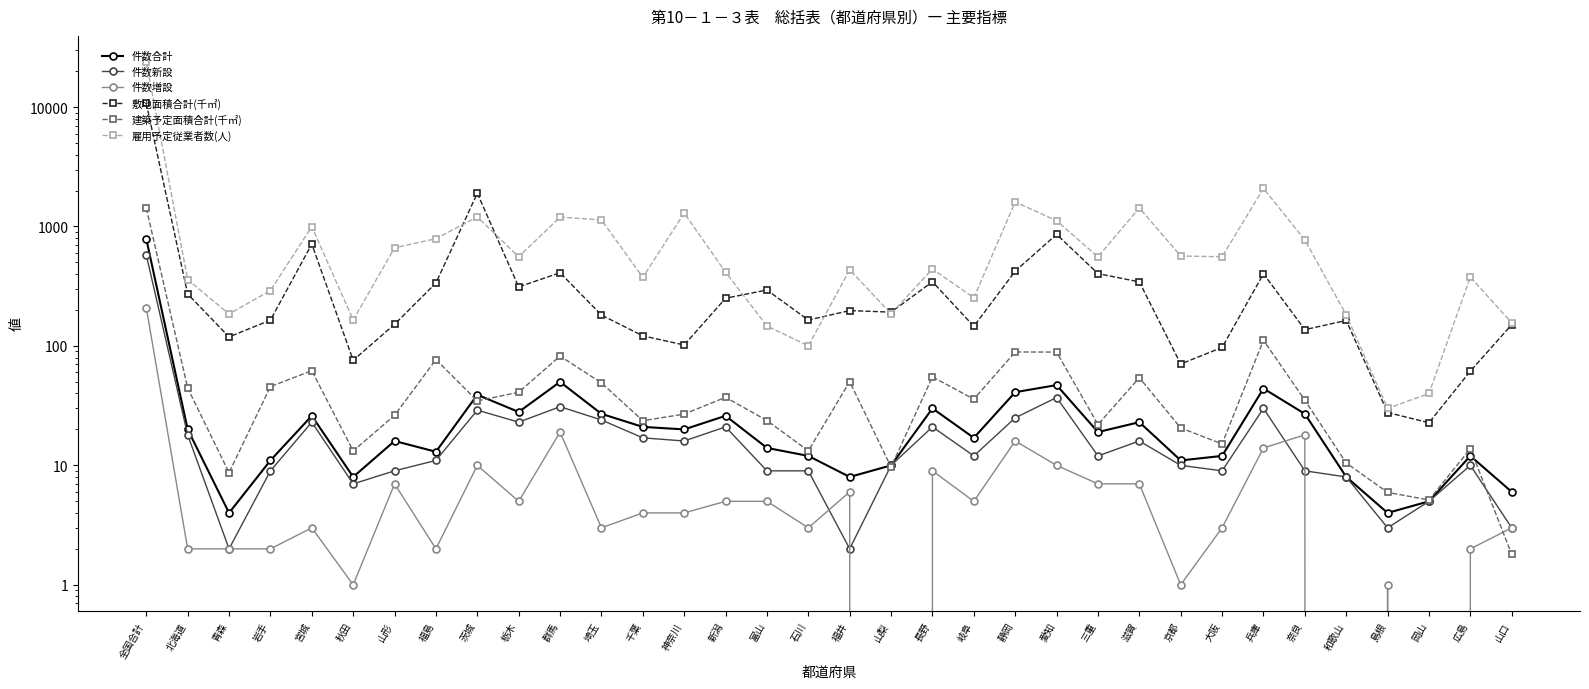

What is the difference between the maximum and minimum values in the 敷地面積合計(千㎡) series?

10701.3